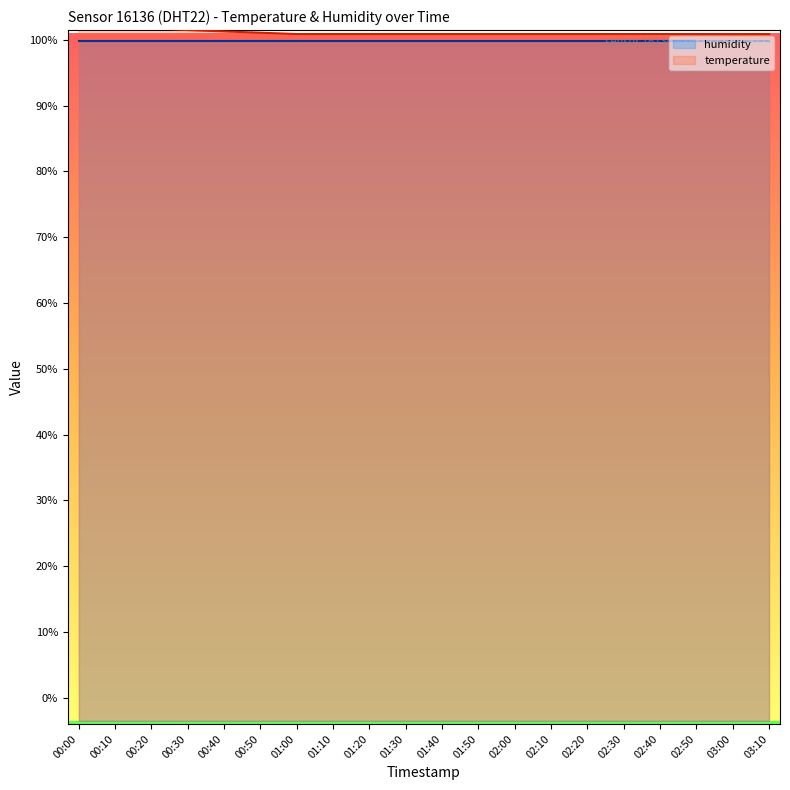

The temperature series shows 101.5 at 00:30. True or false?

True